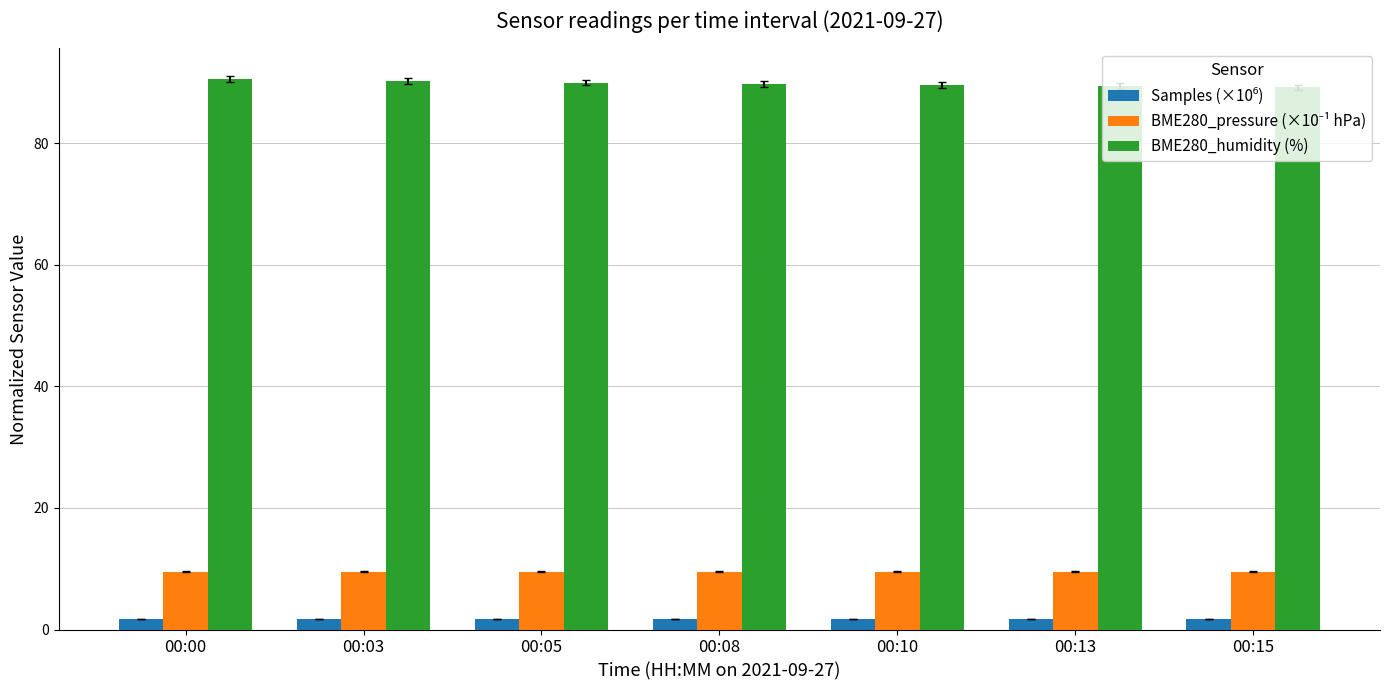

Which series has the largest total across all categories?

BME280_humidity (%)